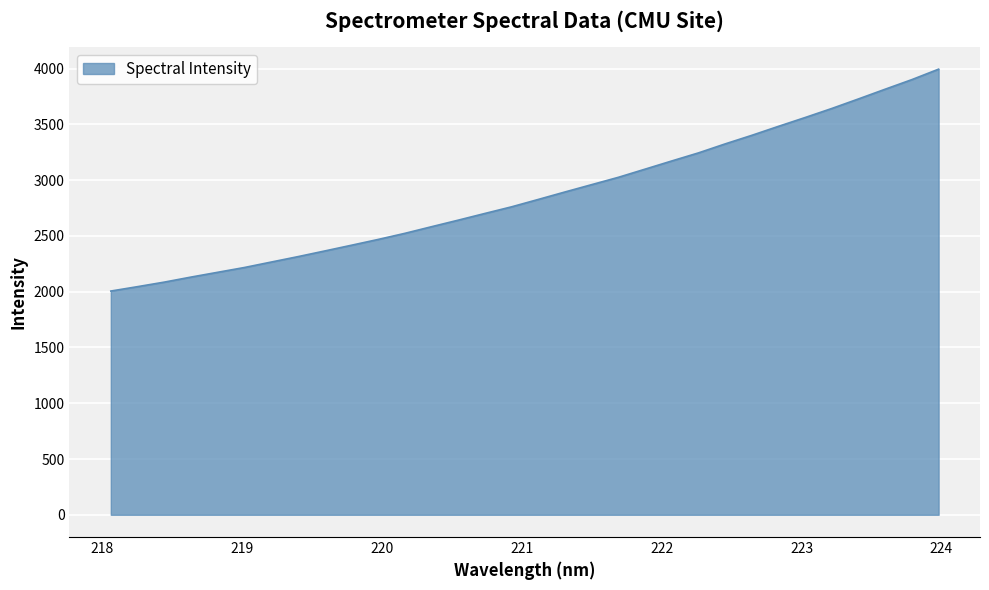

What is the smallest value displayed?

2005.4